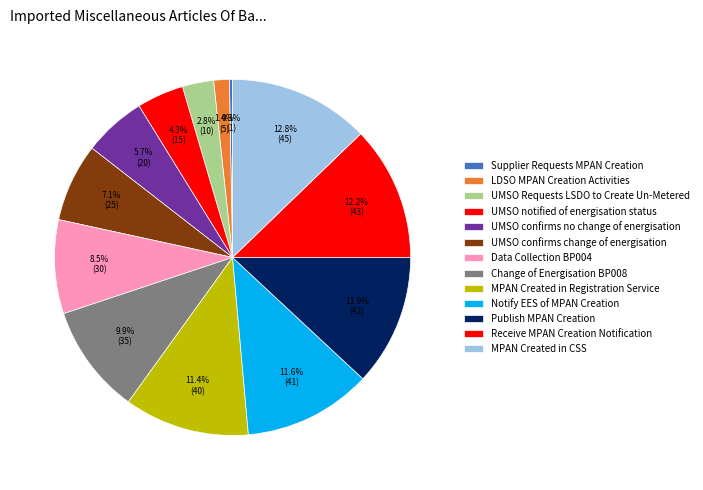

How many segments does this pie chart have?

13